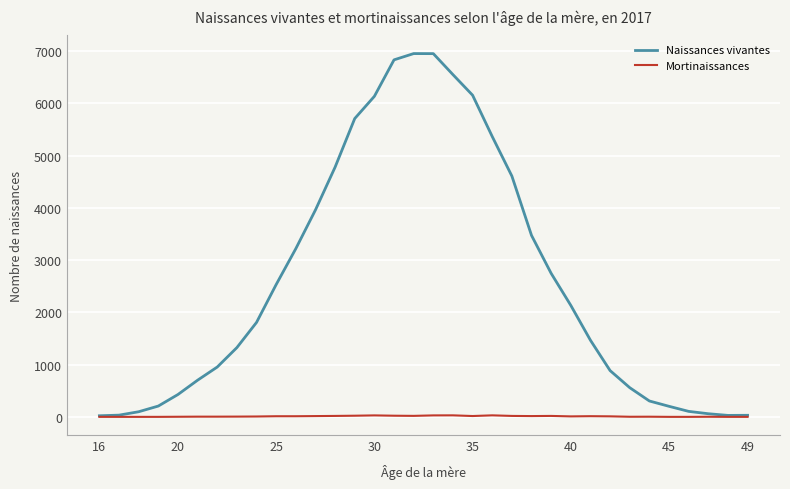

List the series in order of their peak value, lowest first.

Mortinaissances, Naissances vivantes